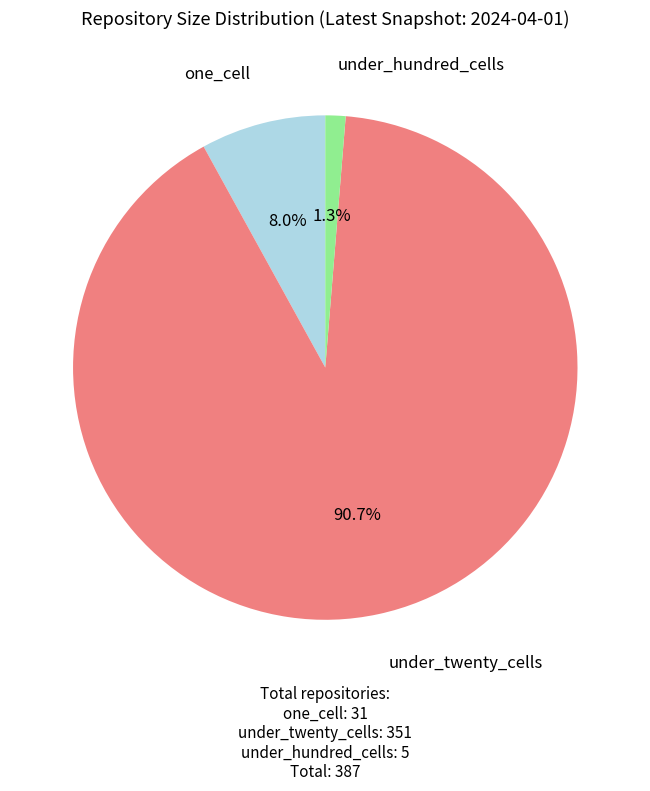

Is there a majority slice in this chart?

Yes